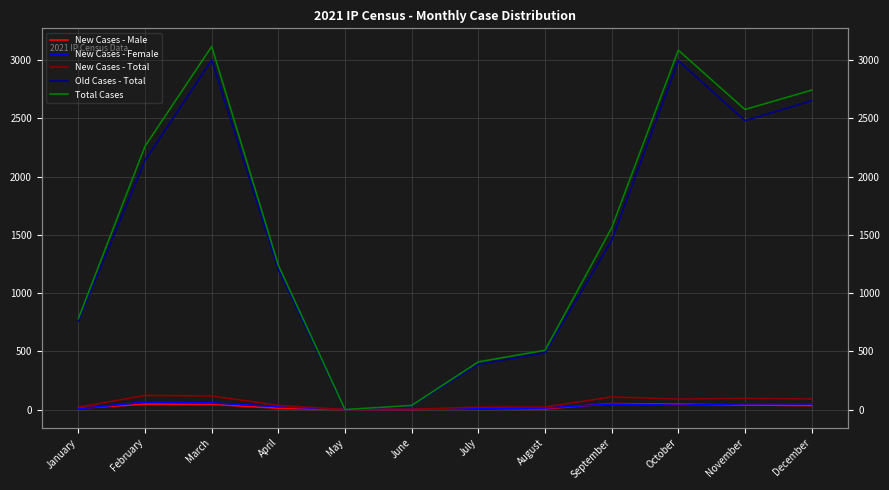

How many interior local valleys does the New Cases - Total series have?

2